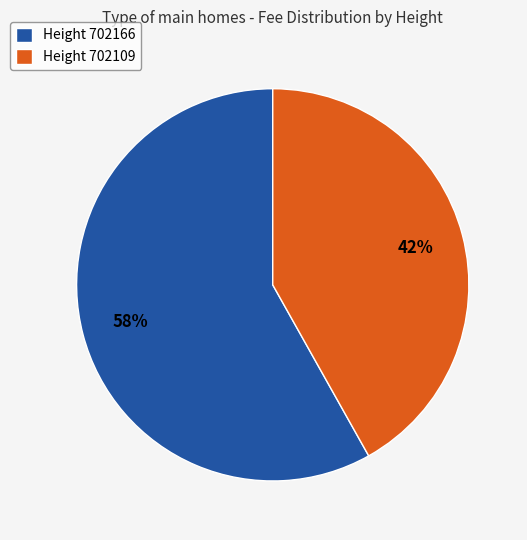

Is the sum of Height 702166 and Height 702109 greater than half?

Yes